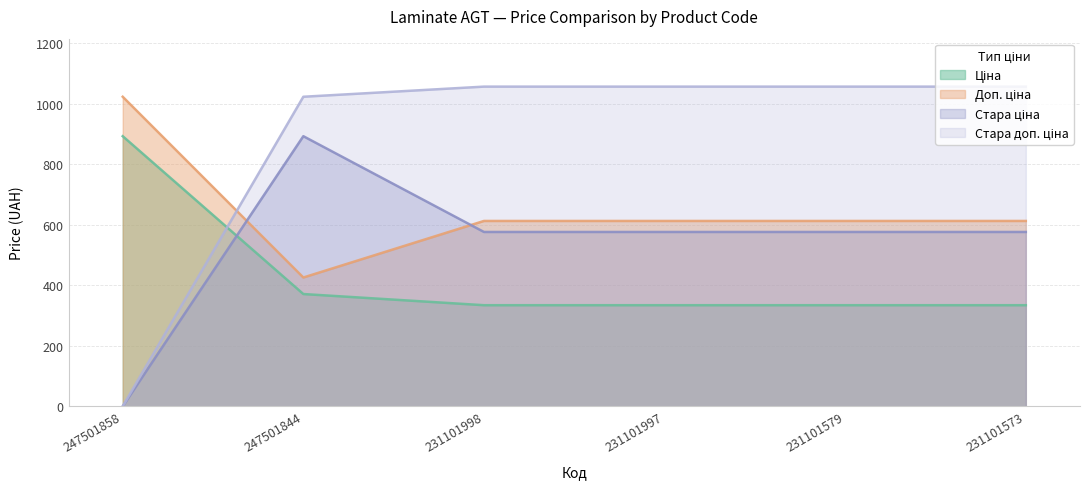

Which series has the widest spread of values?

Стара доп. ціна